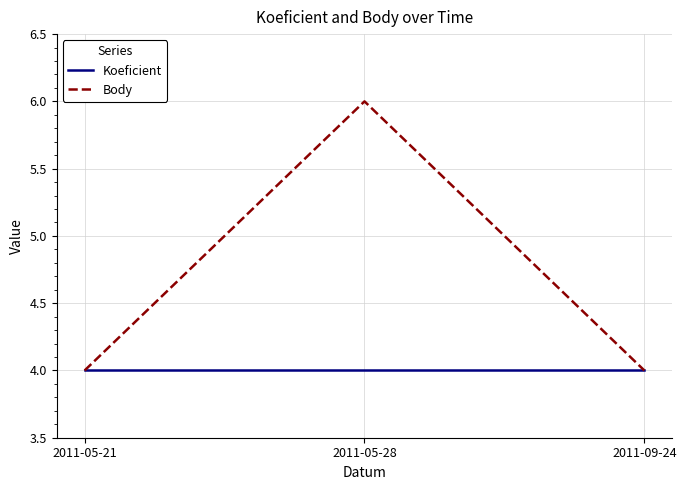

What is the approximate value of Koeficient at 2011-05-28?

4